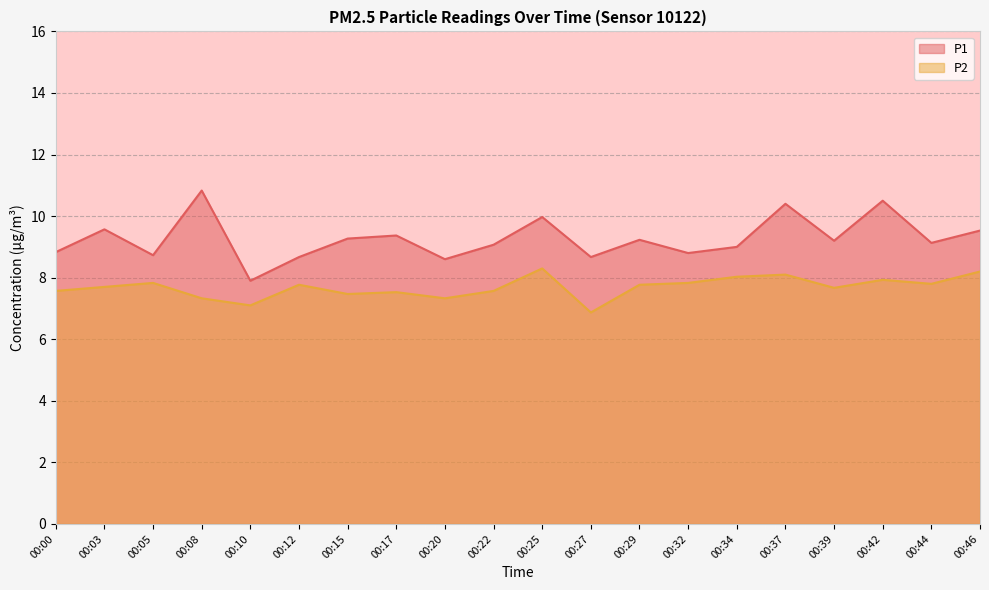

What is the total value across all series at 00:22?

16.6